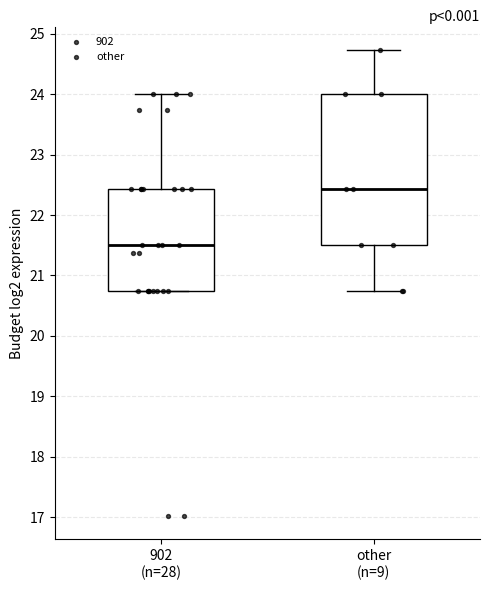

Reading left to right, read every box against the y-axis: the position of its median line, the range the box covers, and the ends of its whiskers. The values are not printed on the chart, so give them approximately, as read against the axis.

902 (n=28): median 21.5, box 20.7 to 22.4, whiskers 20.7 to 24.0
other (n=9): median 22.4, box 21.5 to 24.0, whiskers 20.7 to 24.7